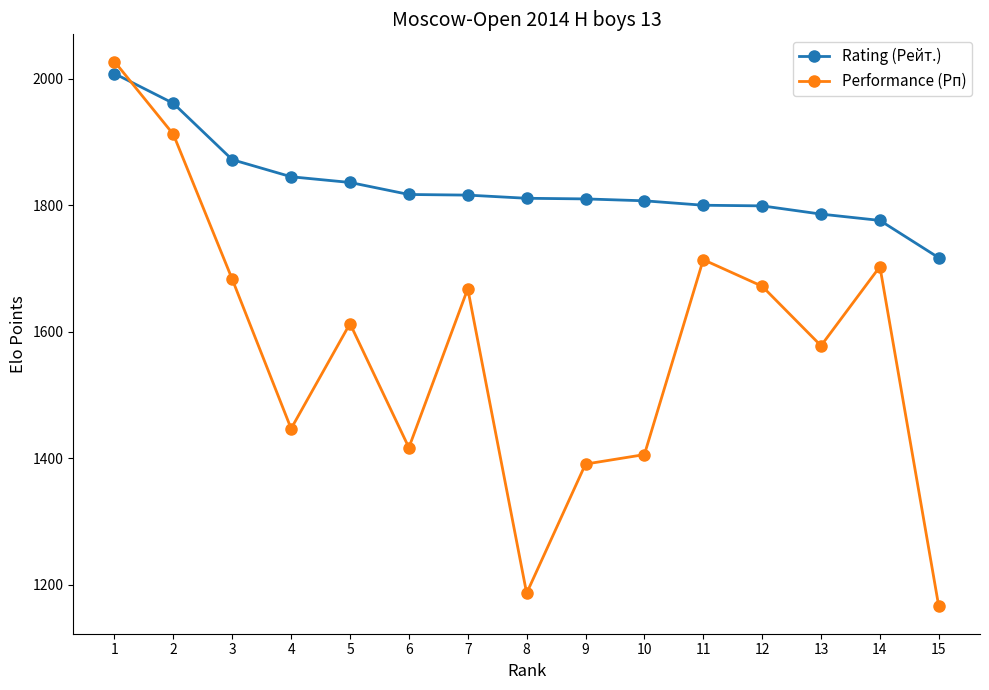

How many times do Performance (Рп) and Rating (Рейт.) cross each other?

1